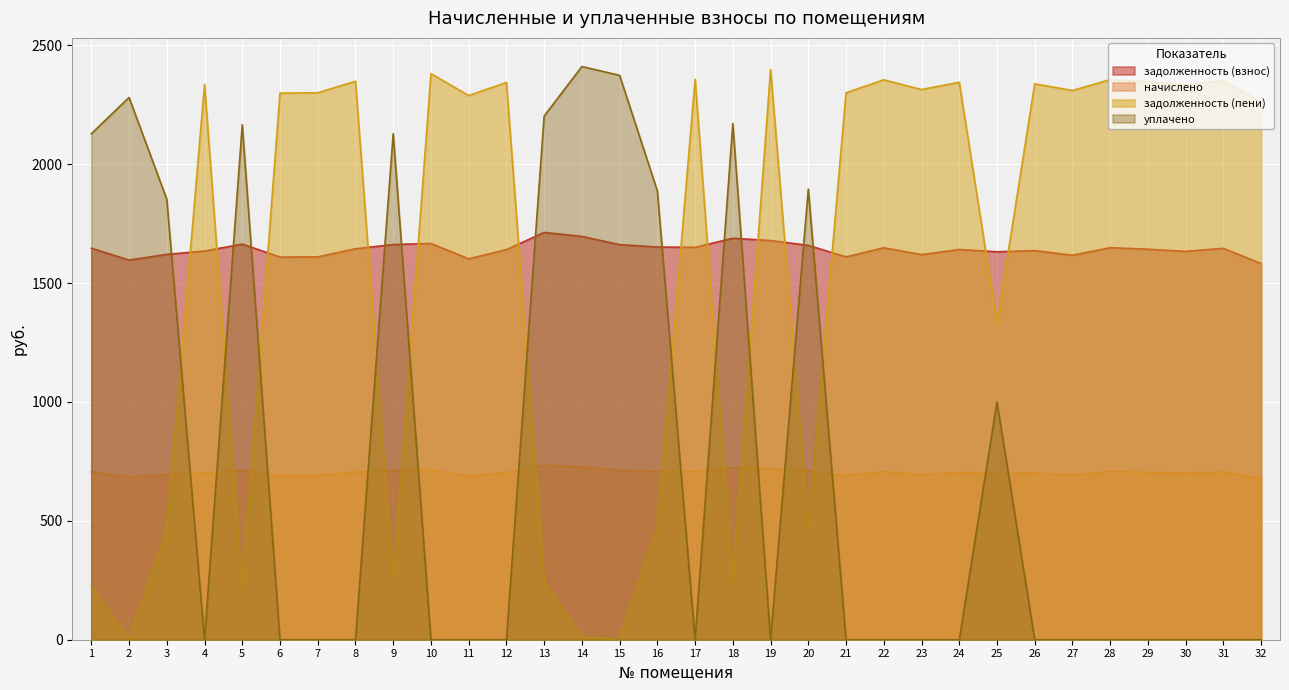

Which series has the widest spread of values?

уплачено